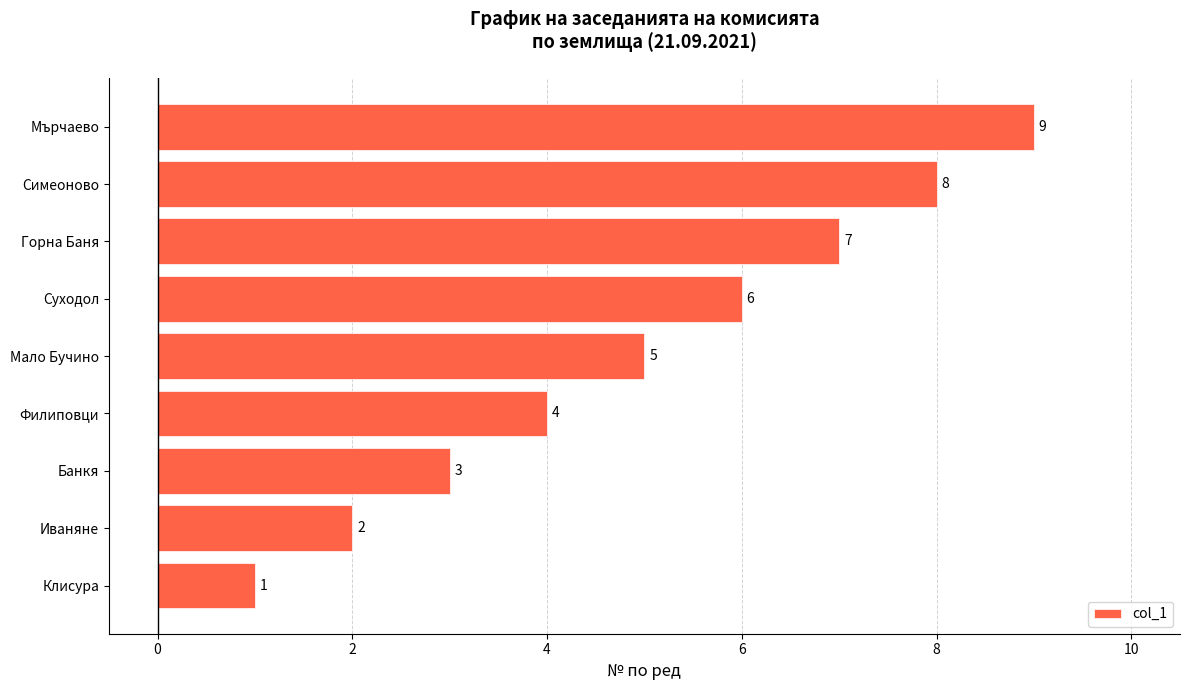

What is the change in value from Банкя to Мало Бучино?

+2